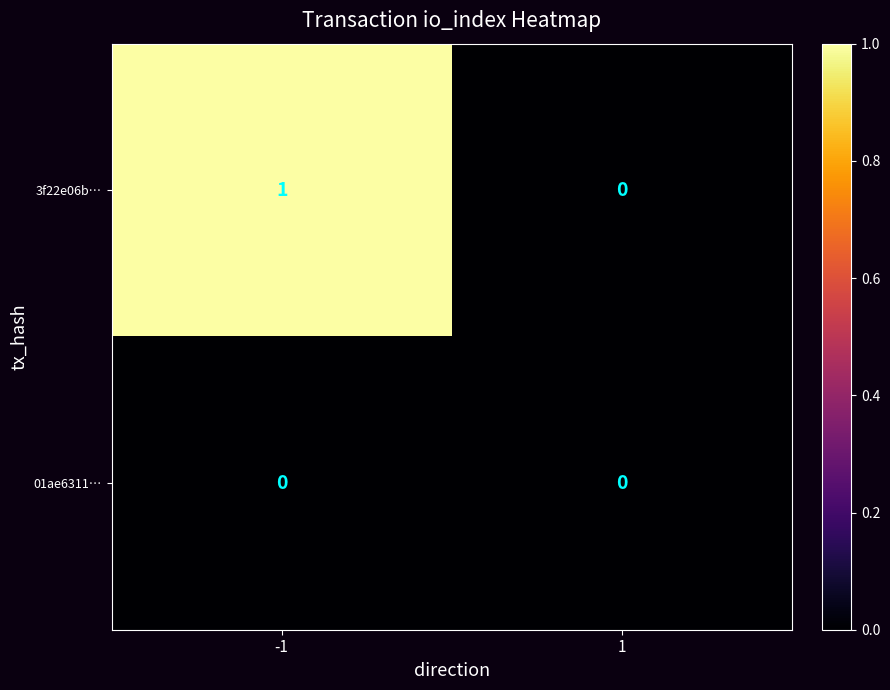

Is it true that 3f22e06b… equals 1 at -1?

True